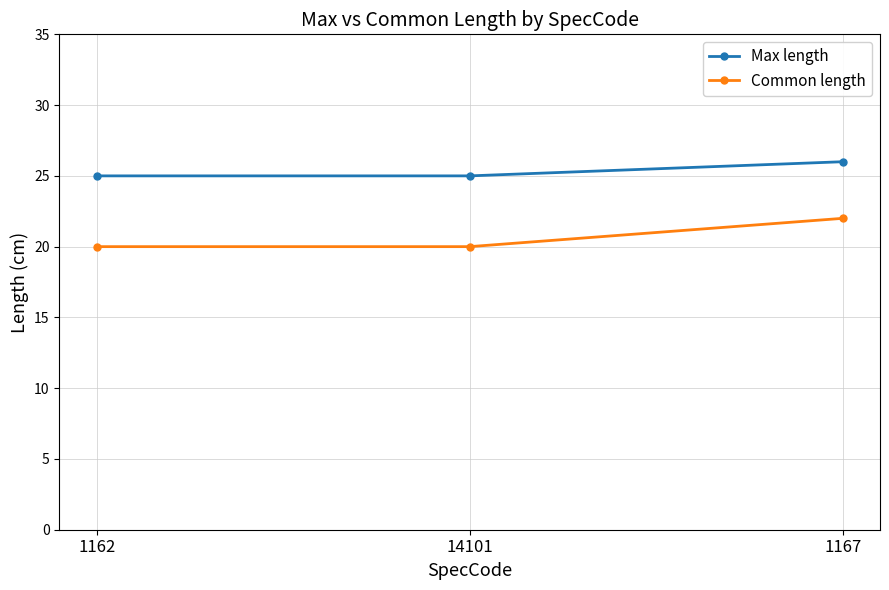

What is the difference between the highest and lowest values at 14101?

5